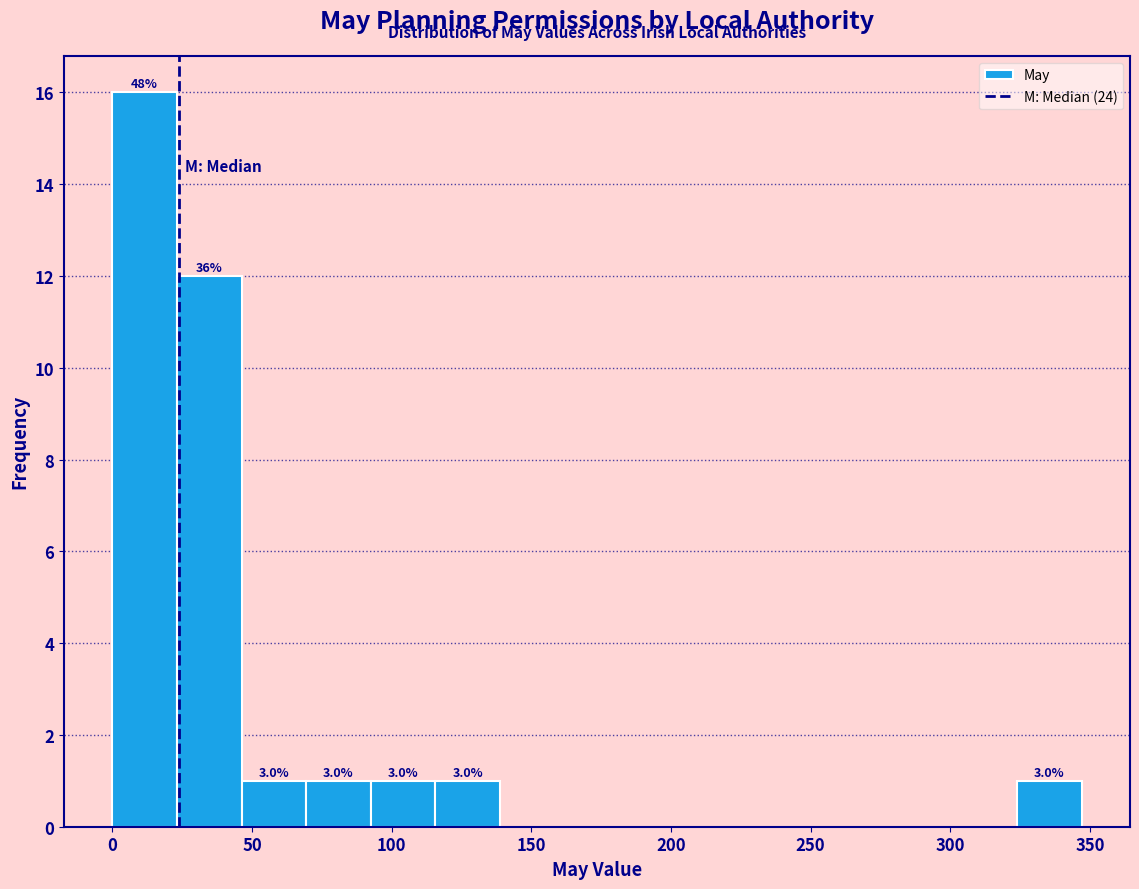

Which range on the x-axis has the tallest bar?

0 to 25